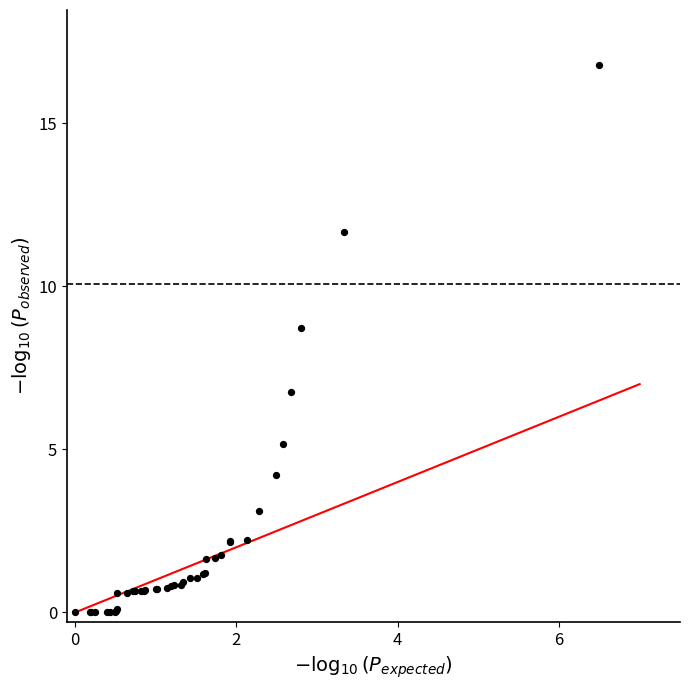

What Y value in the scatter plot is closest to 8?

8.7